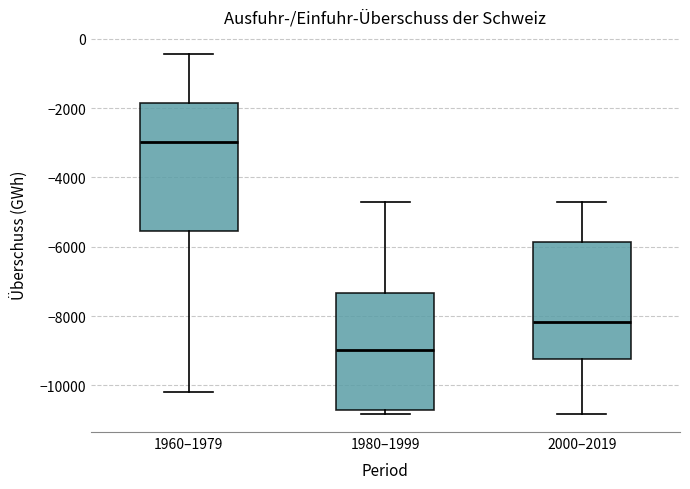

Which box is the tallest, from its lower edge to its upper edge?

1960–1979